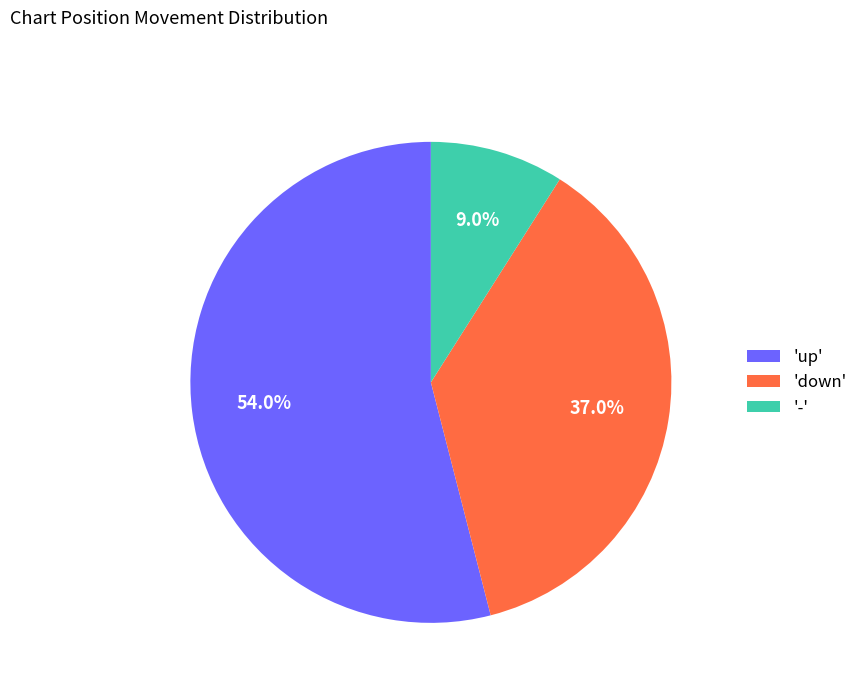

Does 'up' represent more than half of the total?

Yes